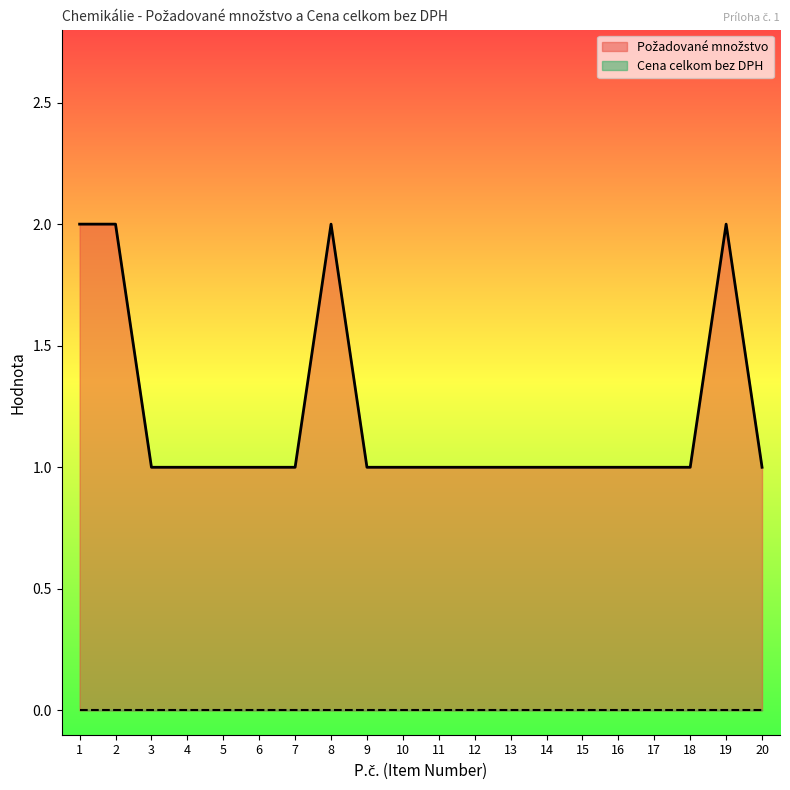

Reading left to right, extract all data points from this chart.

1=2	2=2	3=1	4=1	5=1	6=1	7=1	8=2	9=1	10=1	11=1	12=1	13=1	14=1	15=1	16=1	17=1	18=1	19=2	20=1